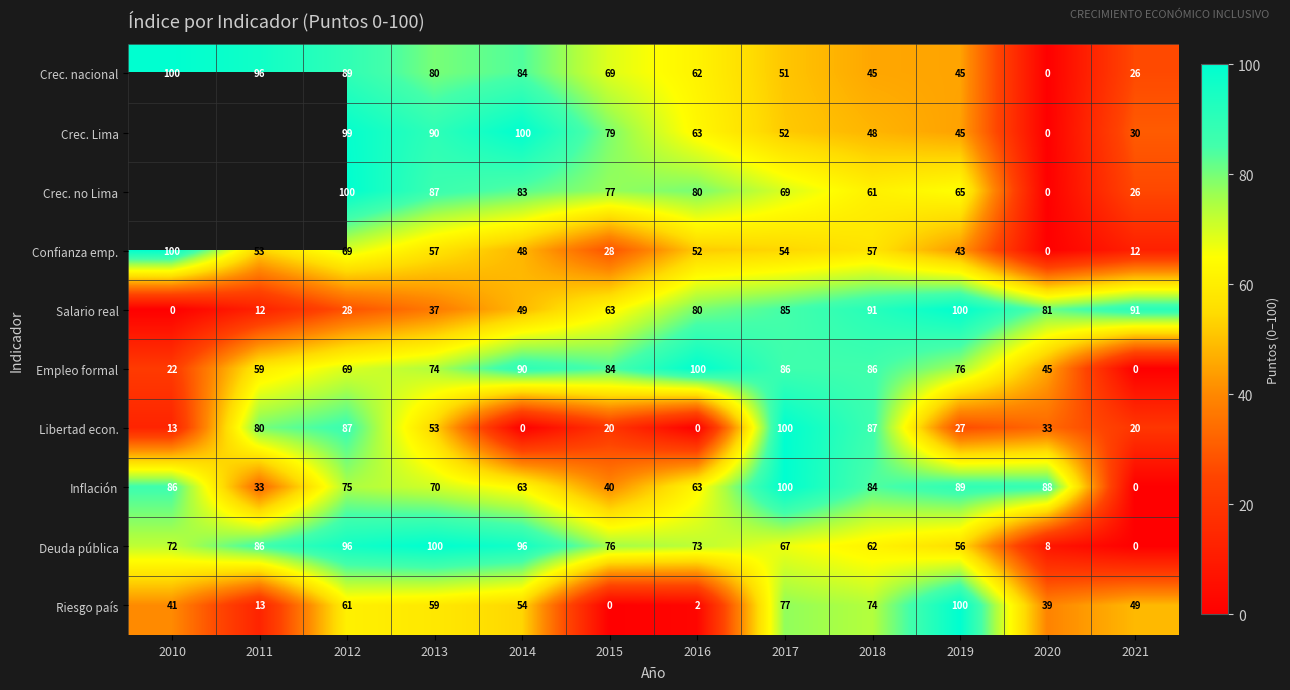

Between 2014 and 2019, which series saw the biggest shift?

Crec. Lima